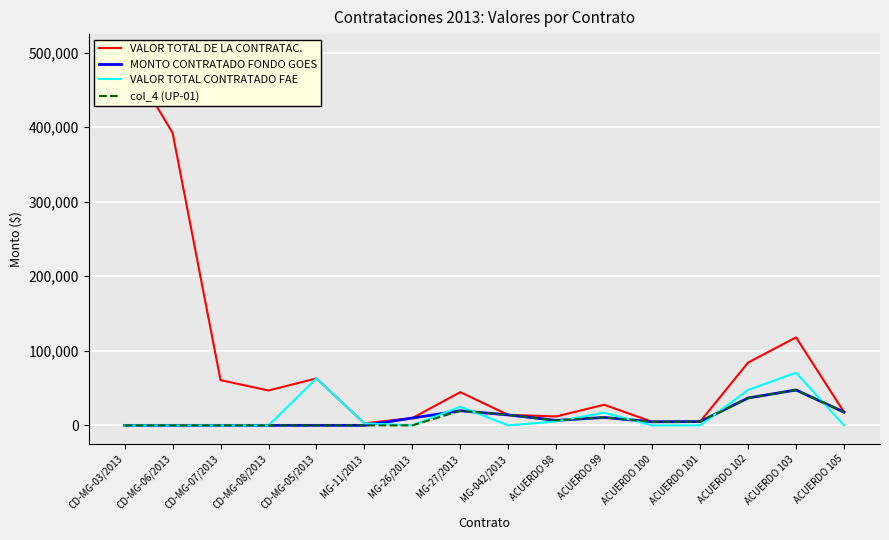

At which category does MONTO CONTRATADO FONDO GOES reach its first local peak?

MG-27/2013